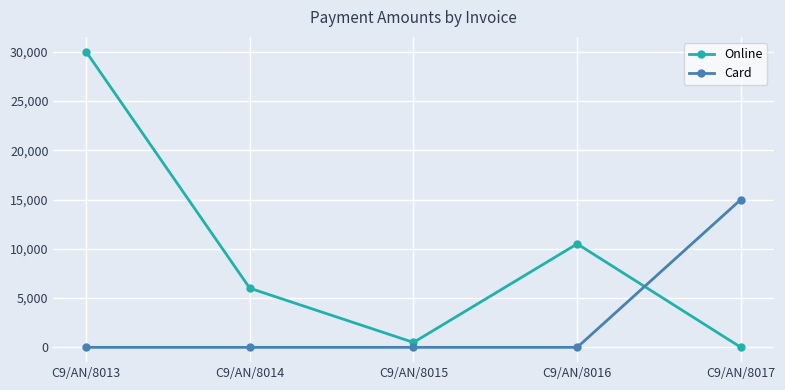

How many values in the Card series exceed 0?

1